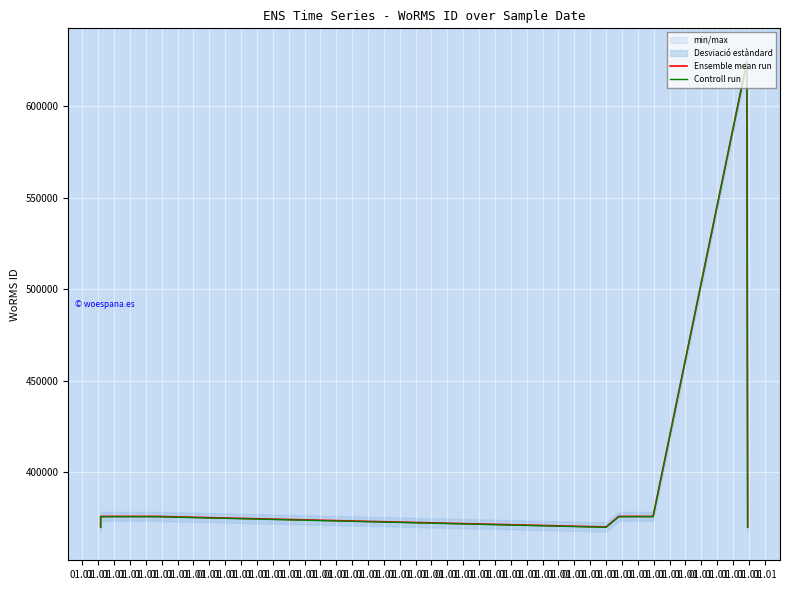

Which category has the lowest value across all series?

01.01